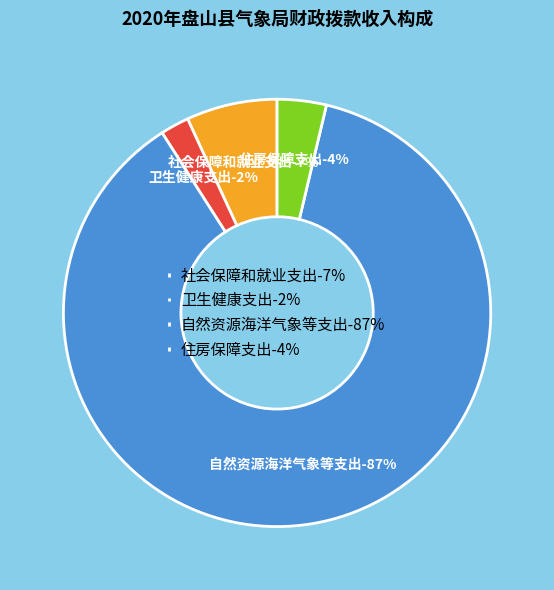

Which category has the smallest portion of the pie?

卫生健康支出